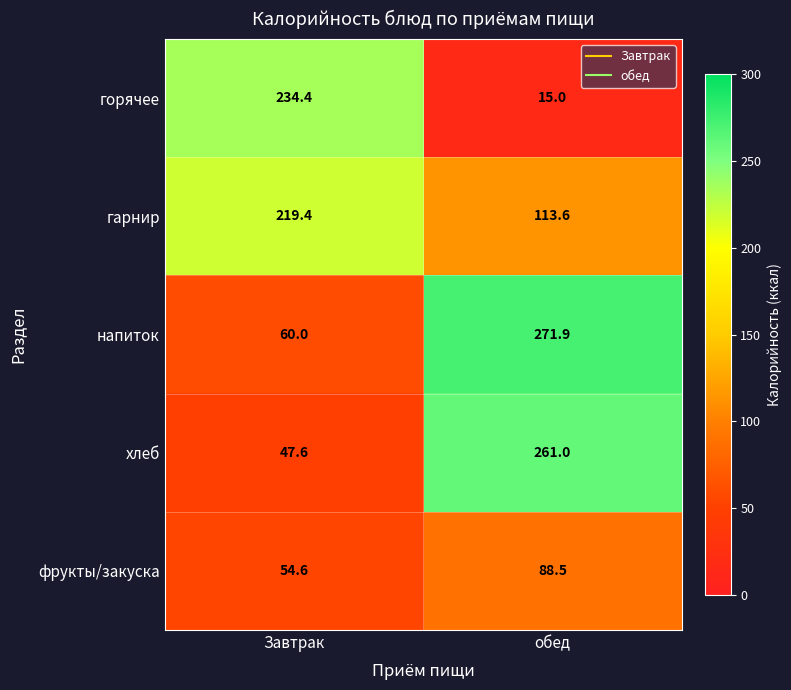

How many values in the напиток series are below 271?

1